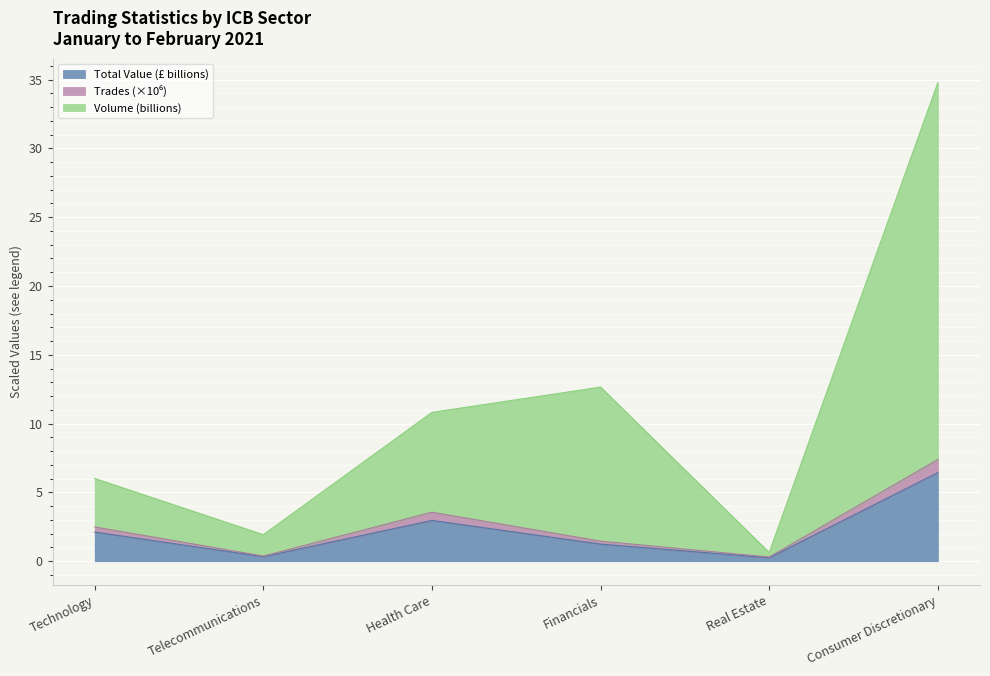

At which label is Volume closest to 17?

Financials